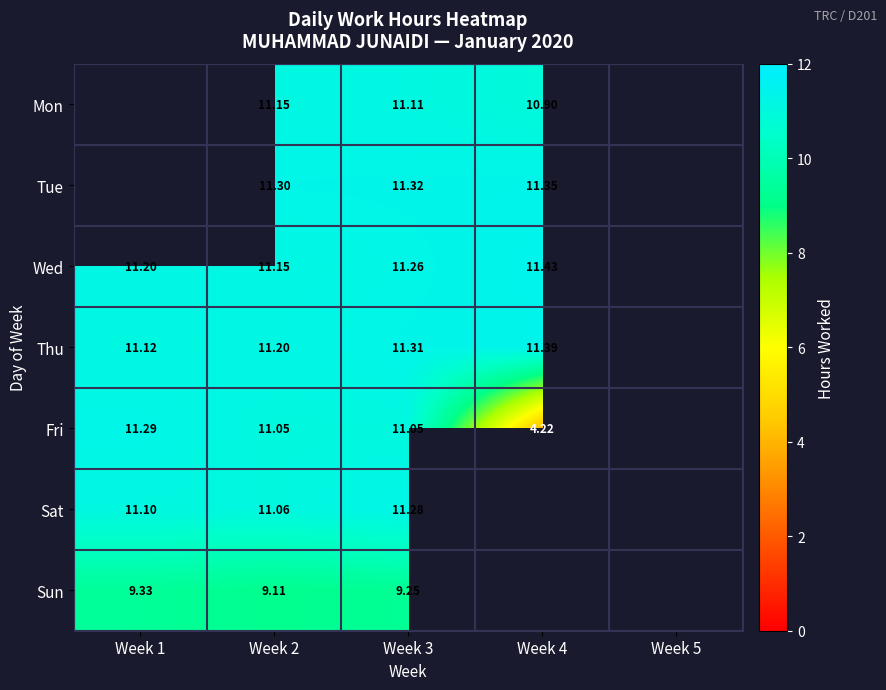

Which has a higher value, Week 3 or Week 1?

Week 1